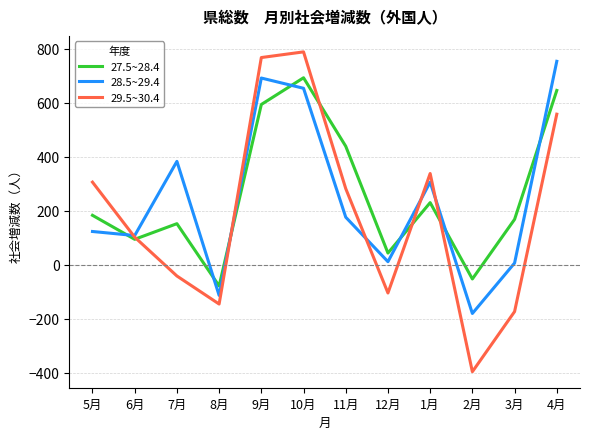

Is the value of 29.5~30.4 at 12月 greater than the value of 28.5~29.4 at 6月?

No